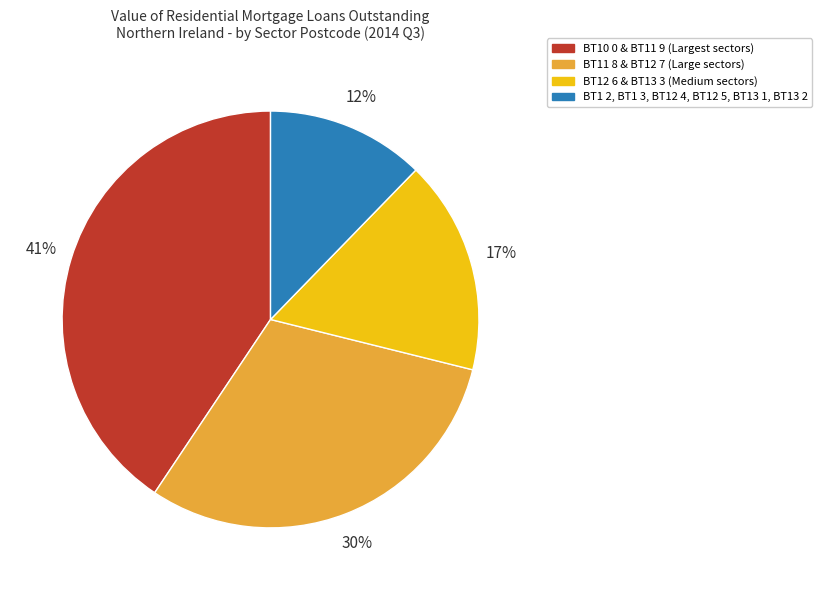

Is there any slice that represents more than half of the pie?

No